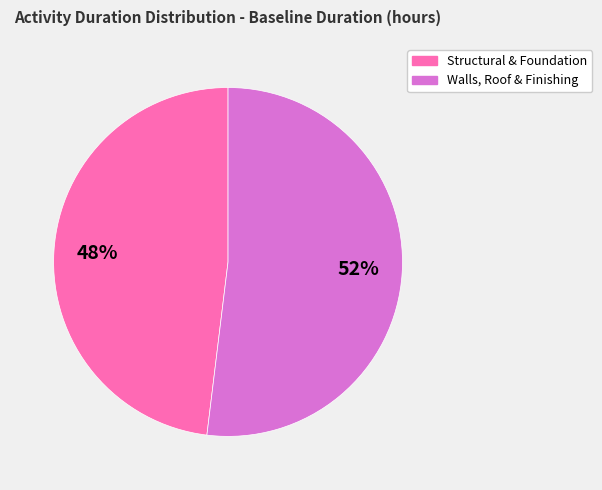

Count the number of slices in the pie.

2